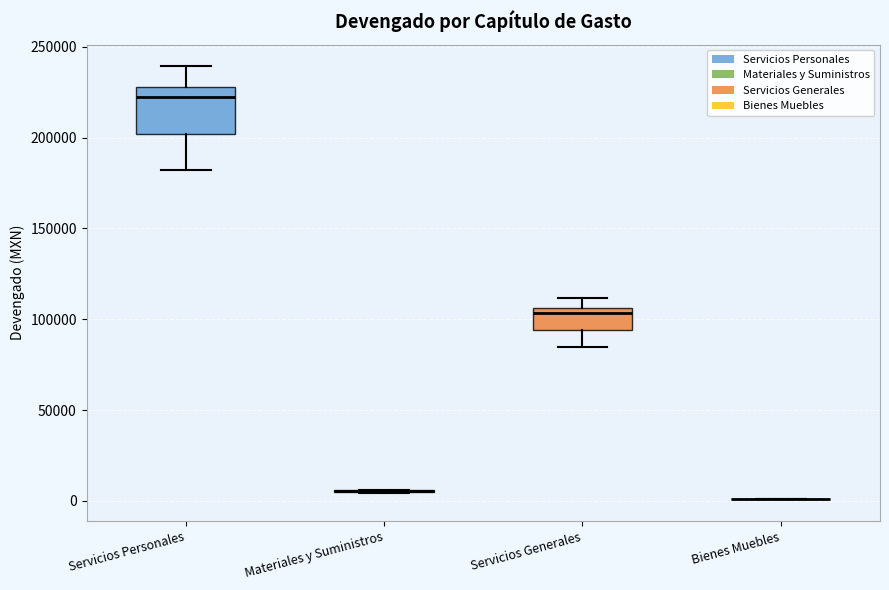

Which box is the tallest, from its lower edge to its upper edge?

Servicios Personales